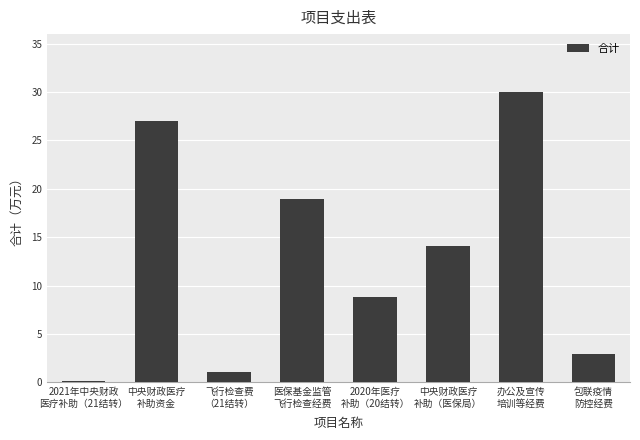

What is the difference between the second highest and second lowest values?

26.0